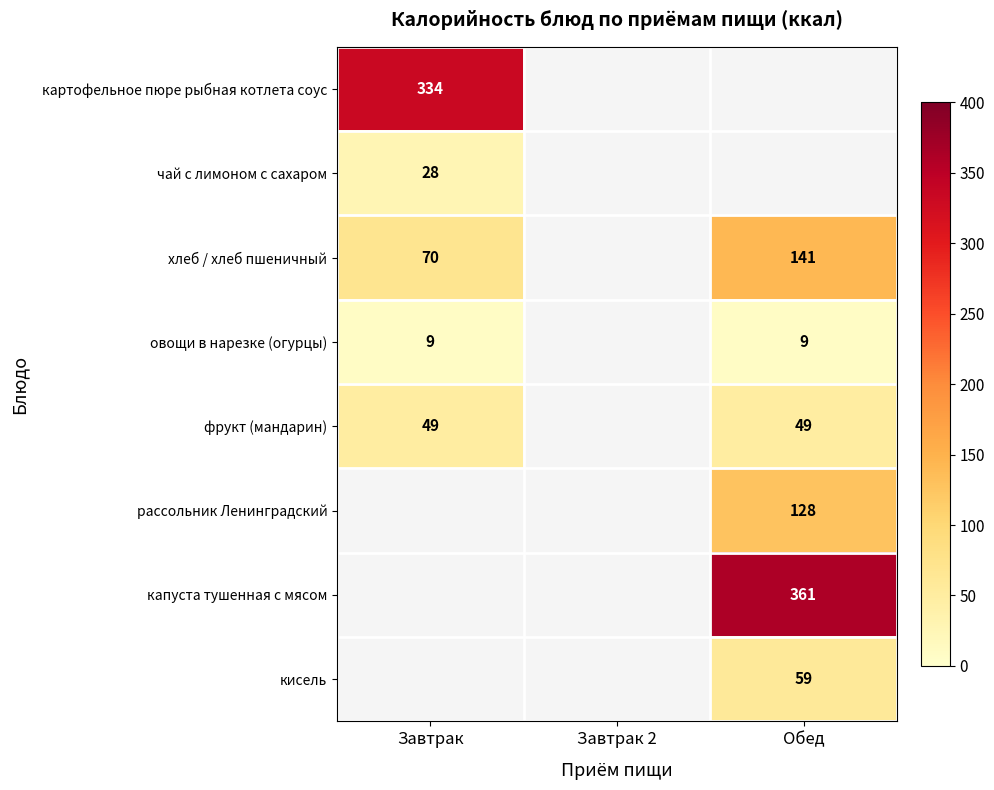

Is the value of картофельное пюре рыбная котлета соус at Завтрак greater than the value of фрукт (мандарин) at Завтрак?

Yes